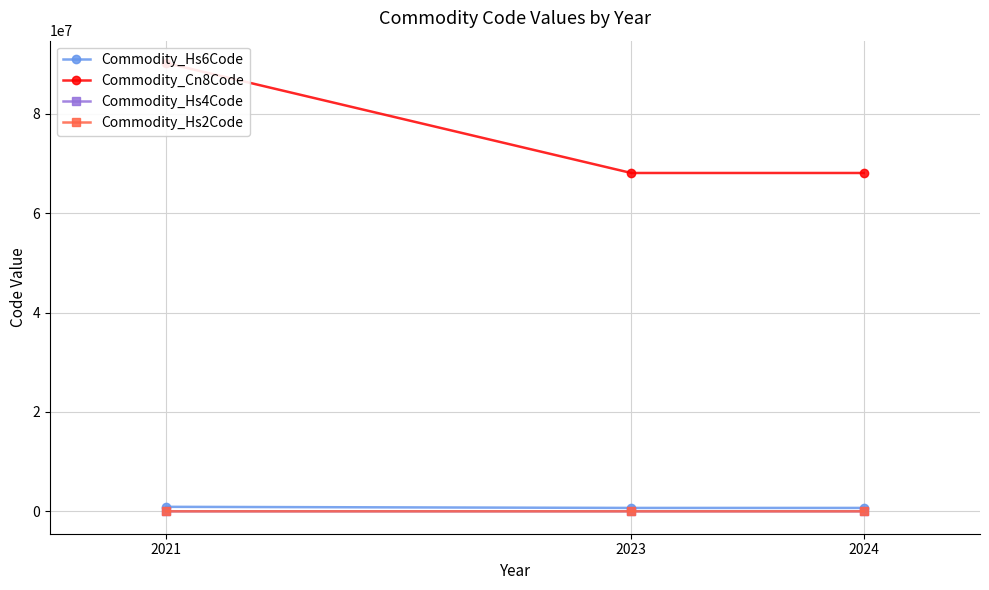

What is the difference between the maximum and second lowest values in the Commodity_Hs4Code series?

2212